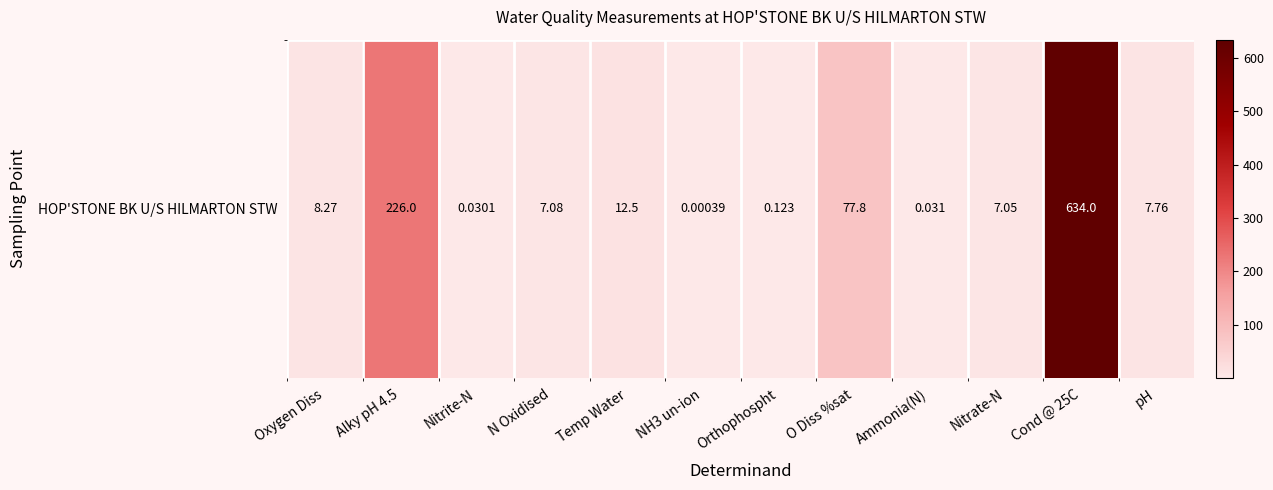

Where does the data first go above 7?

Oxygen Diss